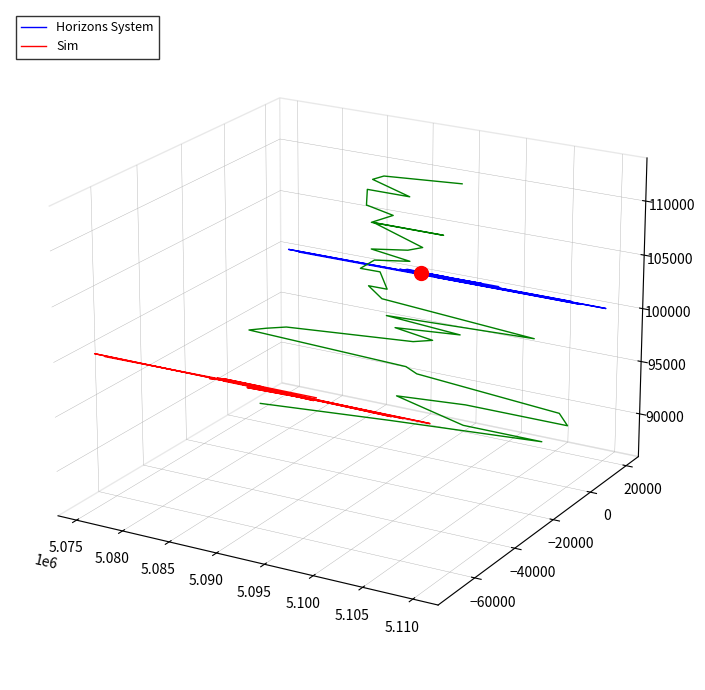

Is the value of Sim at 19 greater than the value of Horizons System at 5.115?

No